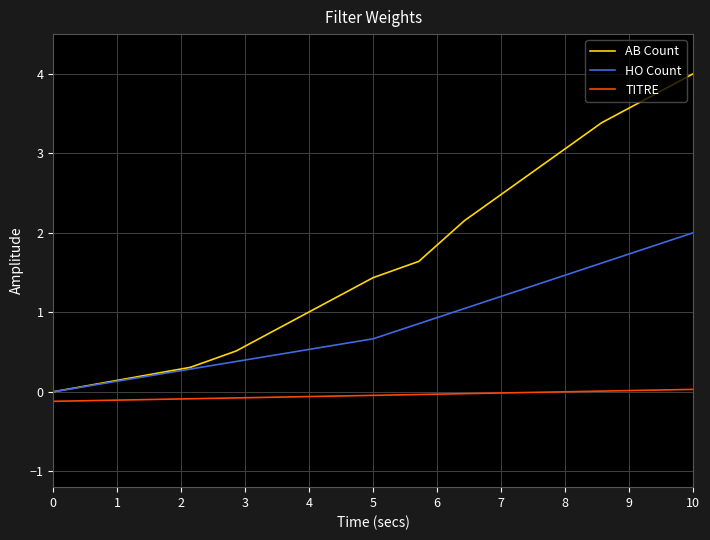

Which series has the widest spread of values?

AB Count